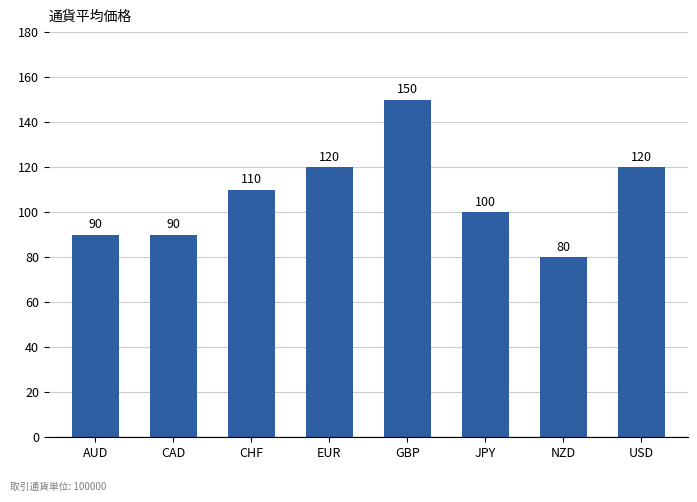

Read the value at AUD.

90